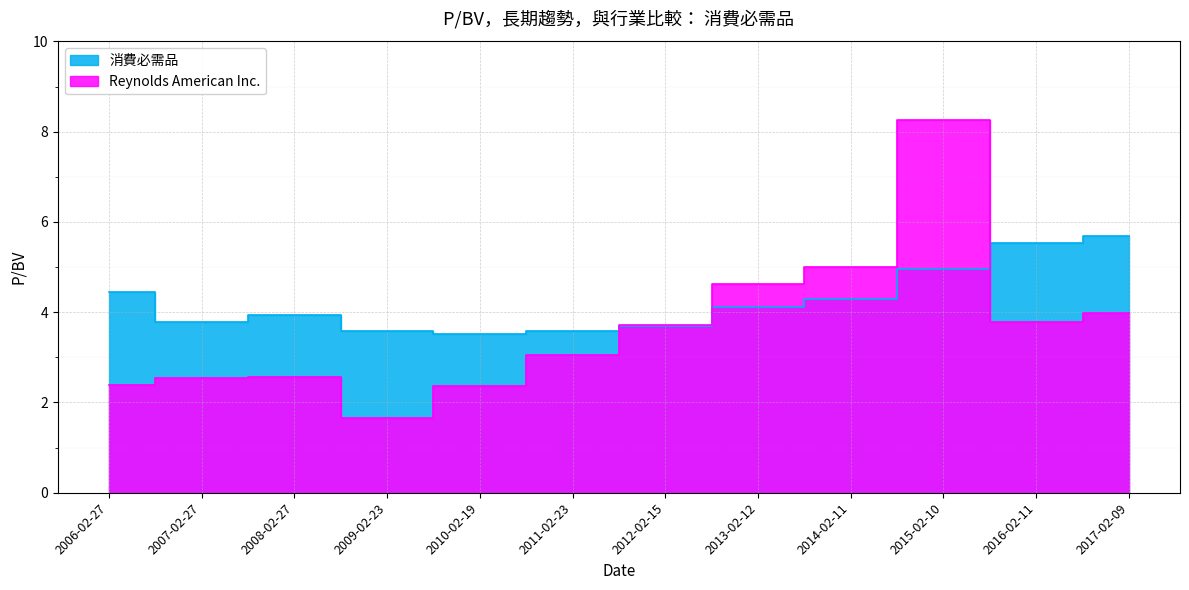

What is the value of the 消費必需品 point at the 10th from the left?

5.0